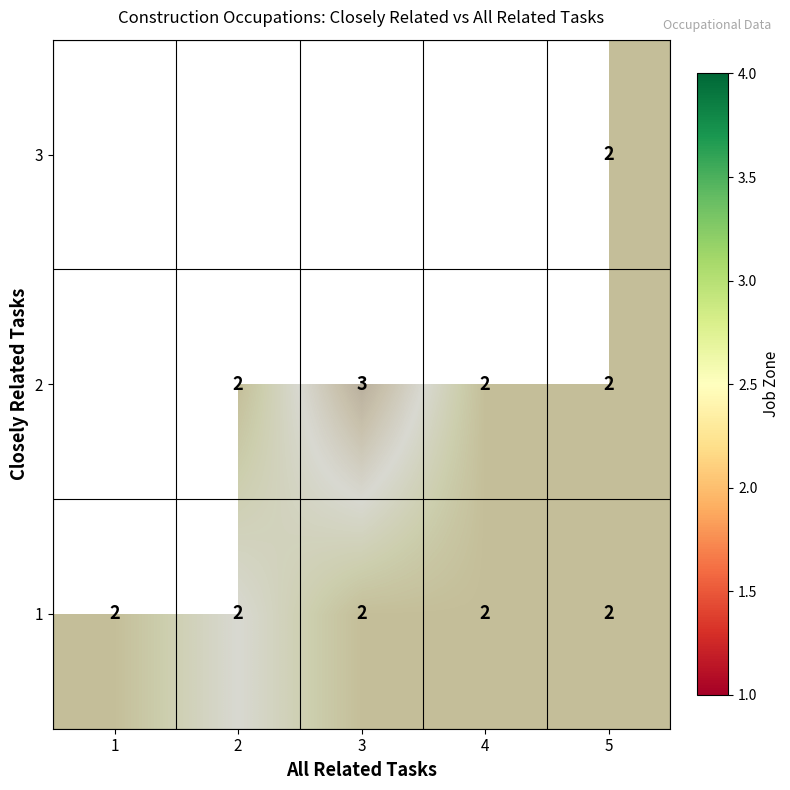

Rank the categories by 2 value from lowest to highest.

4, 5, 1, 2, 3